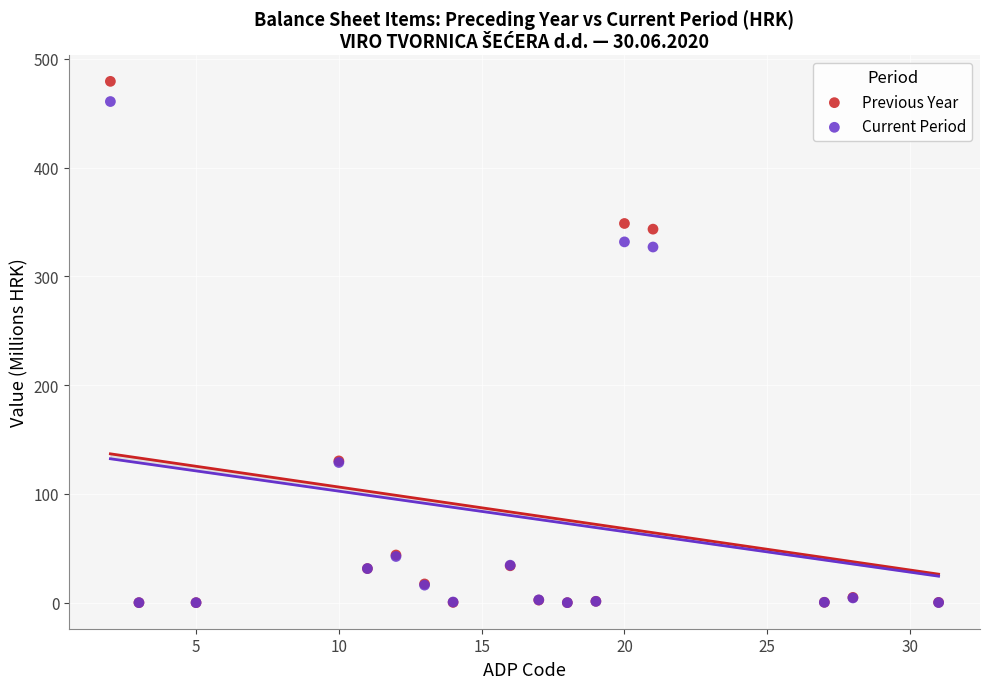

What are all the series names shown in the legend?

Previous Year, Current Period